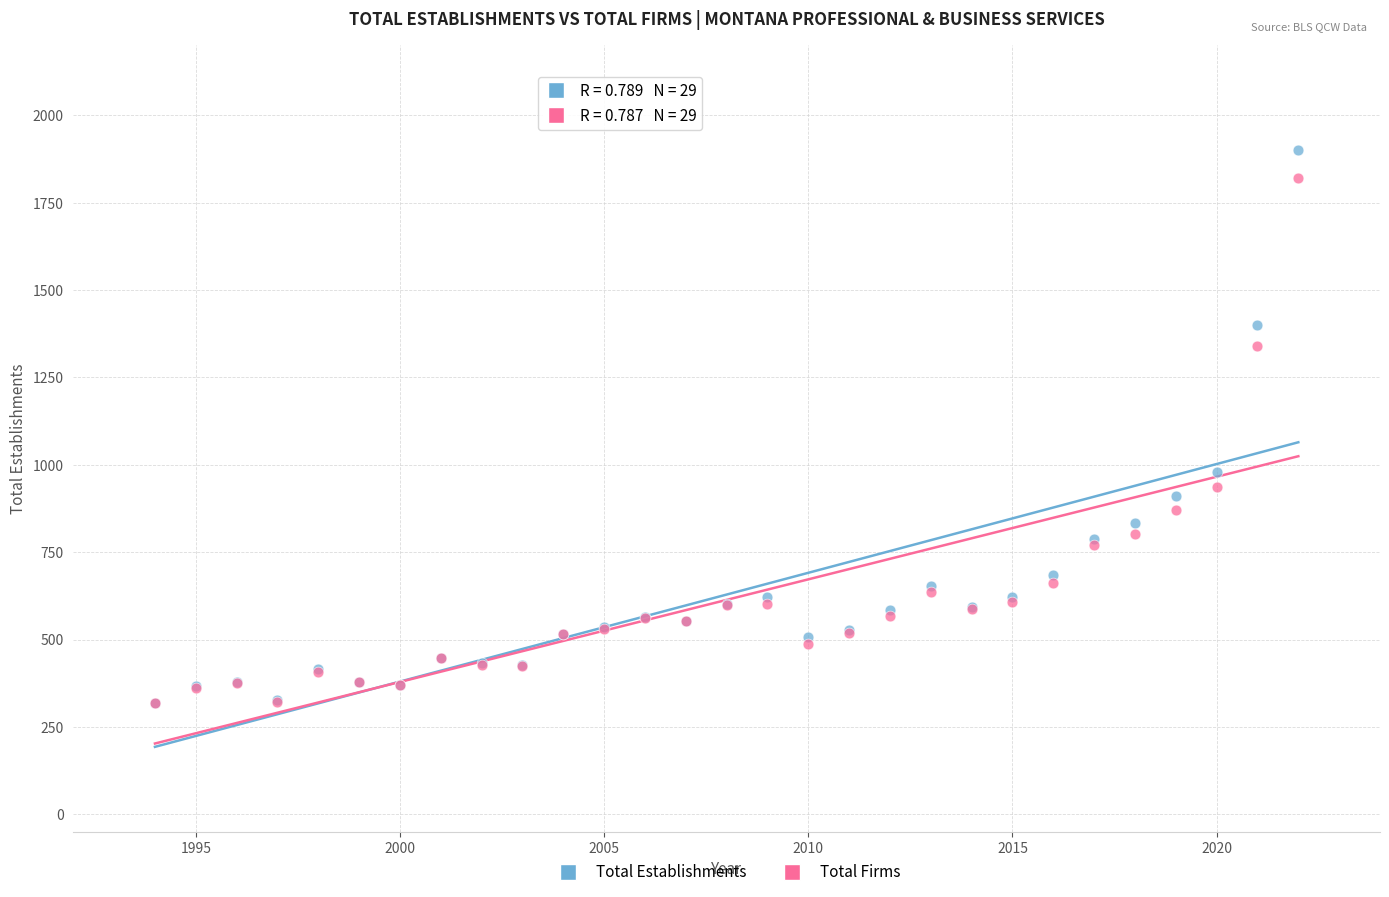

Across all series, what Y value is closest to 1109?

979